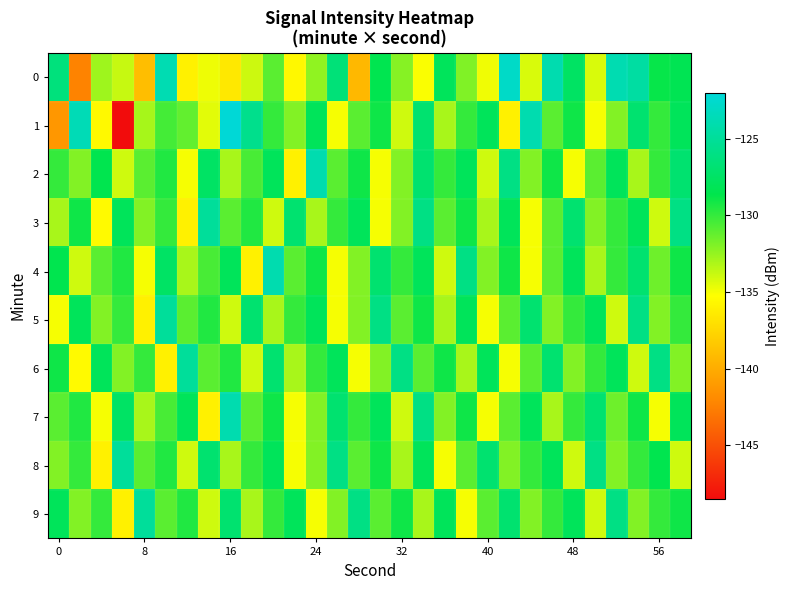

Which series has the largest total across all categories?

9